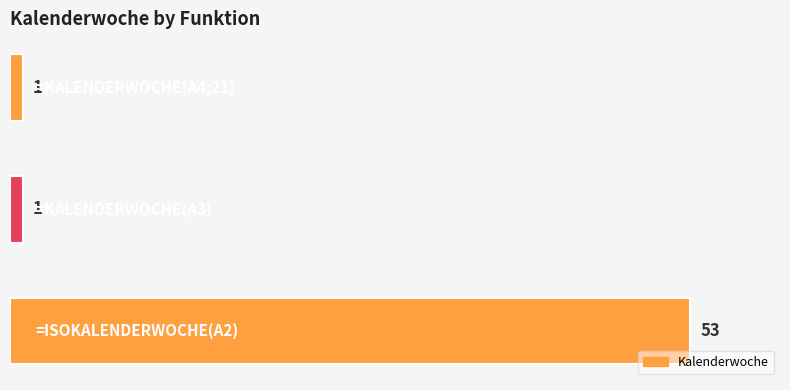

What is the greatest value displayed?

53